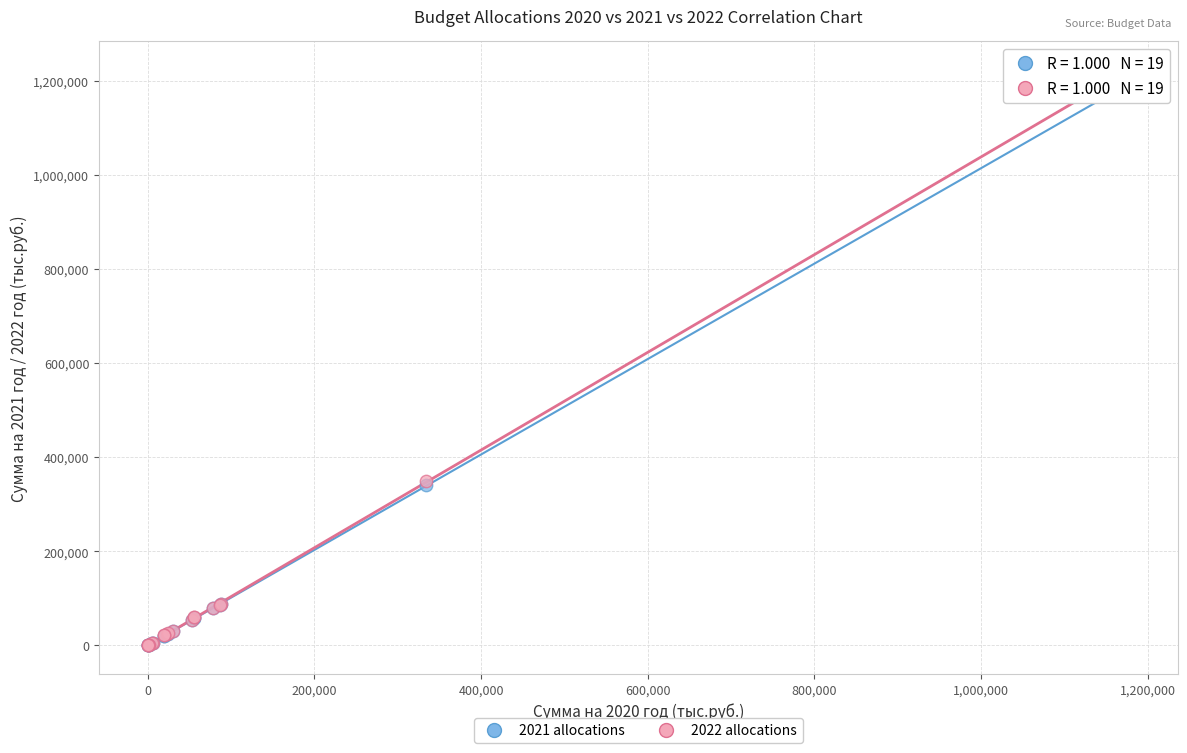

Which series has the largest Y range (max minus min)?

2022 allocations